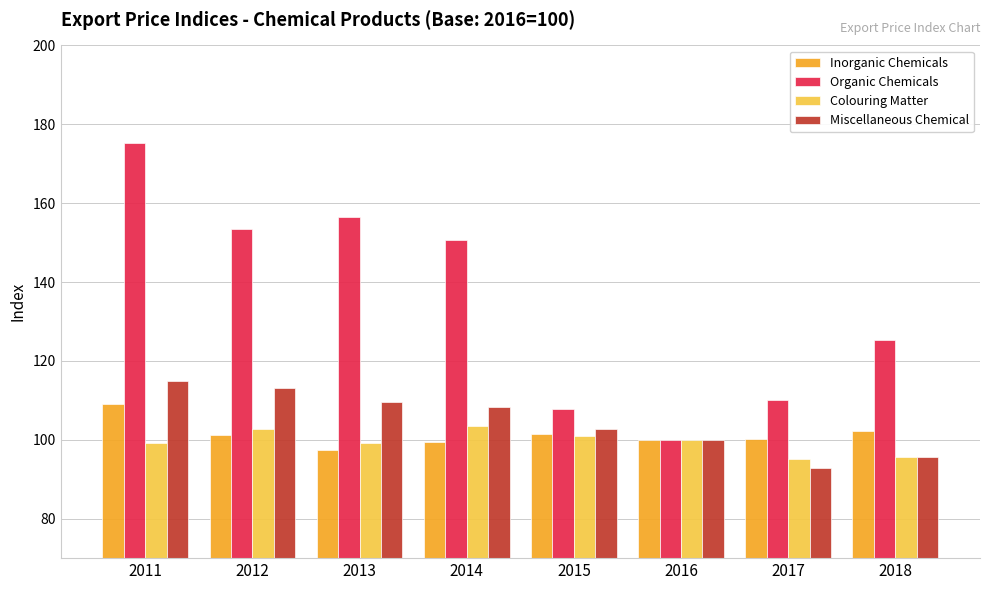

Count the number of categories in the chart.

8